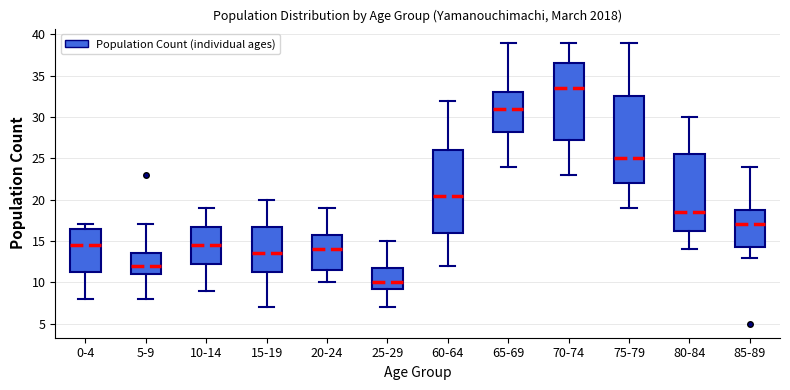

Reading left to right, read every box against the y-axis: the position of its median line, the range the box covers, and the ends of its whiskers. The values are not printed on the chart, so give them approximately, as read against the axis.

0-4: median 14.5, box 11.5 to 16.5, whiskers 8.0 to 17.0
5-9: median 12.0, box 11.0 to 13.5, whiskers 8.0 to 17.0
10-14: median 14.5, box 12.5 to 17.0, whiskers 9.0 to 19.0
15-19: median 13.5, box 11.5 to 17.0, whiskers 7.0 to 20.0
20-24: median 14.0, box 11.5 to 16.0, whiskers 10.0 to 19.0
25-29: median 10.0, box 9.5 to 12.0, whiskers 7.0 to 15.0
60-64: median 20.5, box 16.0 to 26.0, whiskers 12.0 to 32.0
65-69: median 31.0, box 28.5 to 33.0, whiskers 24.0 to 39.0
70-74: median 33.5, box 27.5 to 36.5, whiskers 23.0 to 39.0
75-79: median 25.0, box 22.0 to 32.5, whiskers 19.0 to 39.0
80-84: median 18.5, box 16.5 to 25.5, whiskers 14.0 to 30.0
85-89: median 17.0, box 14.5 to 19.0, whiskers 13.0 to 24.0